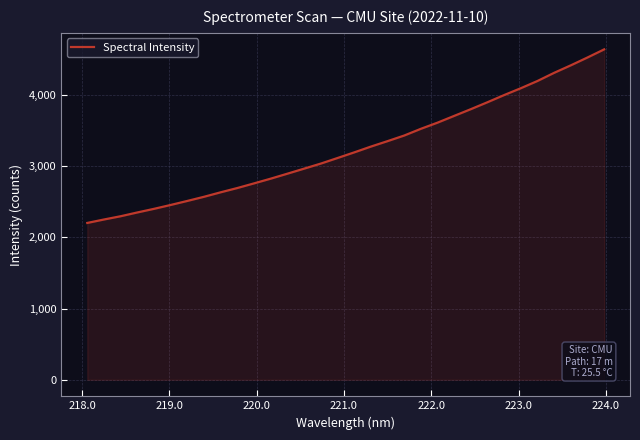

What is the minimum value shown in the chart?

2201.4